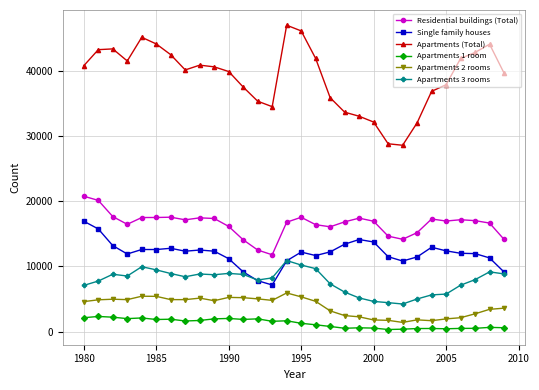

Which series has the largest range (max minus min)?

Apartments (Total)